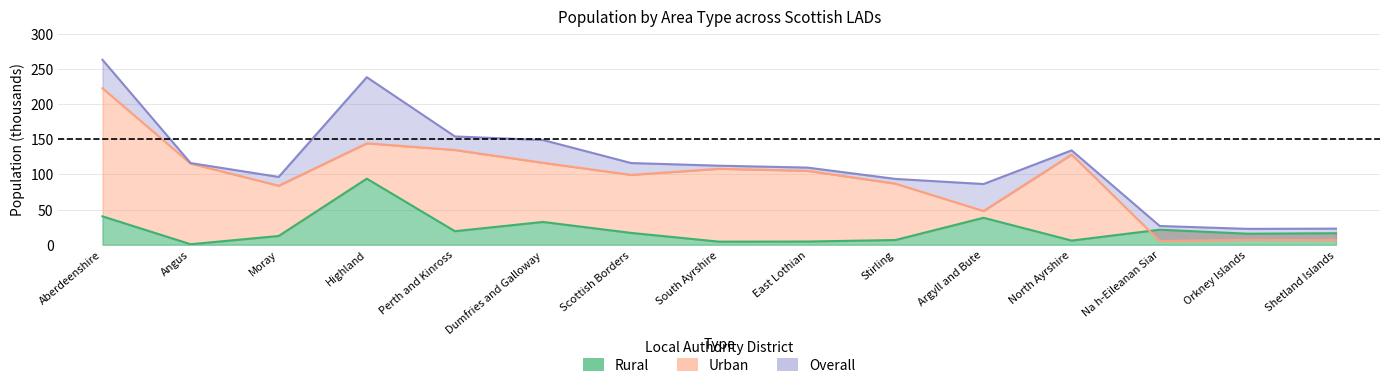

Between East Lothian and Perth and Kinross, which is larger?

Perth and Kinross